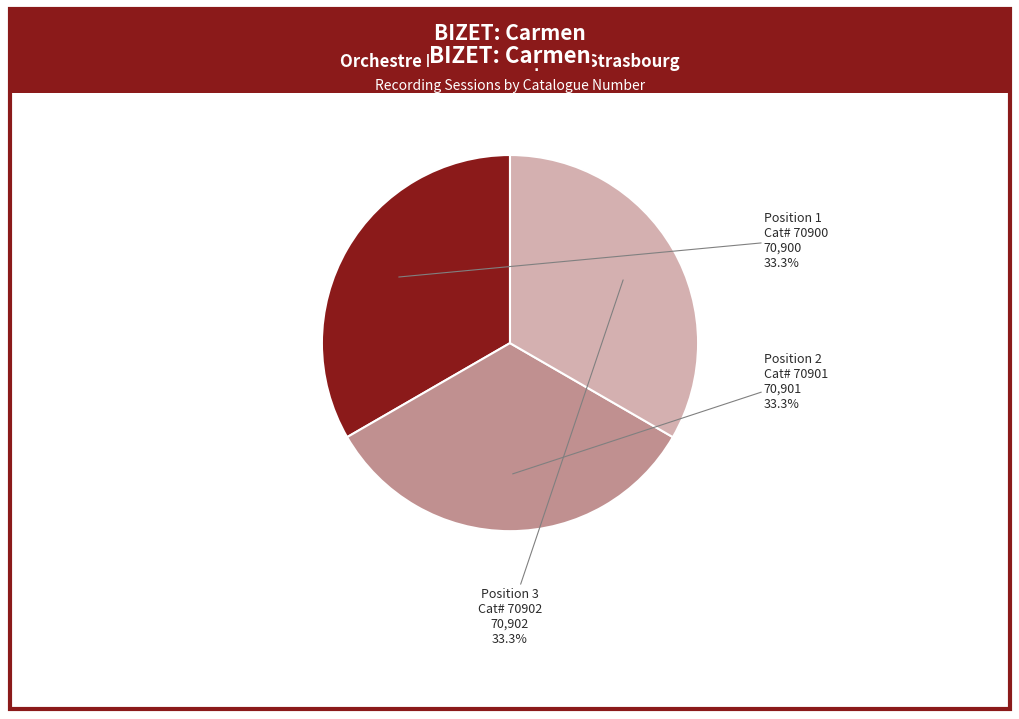

Is there a majority slice in this chart?

No